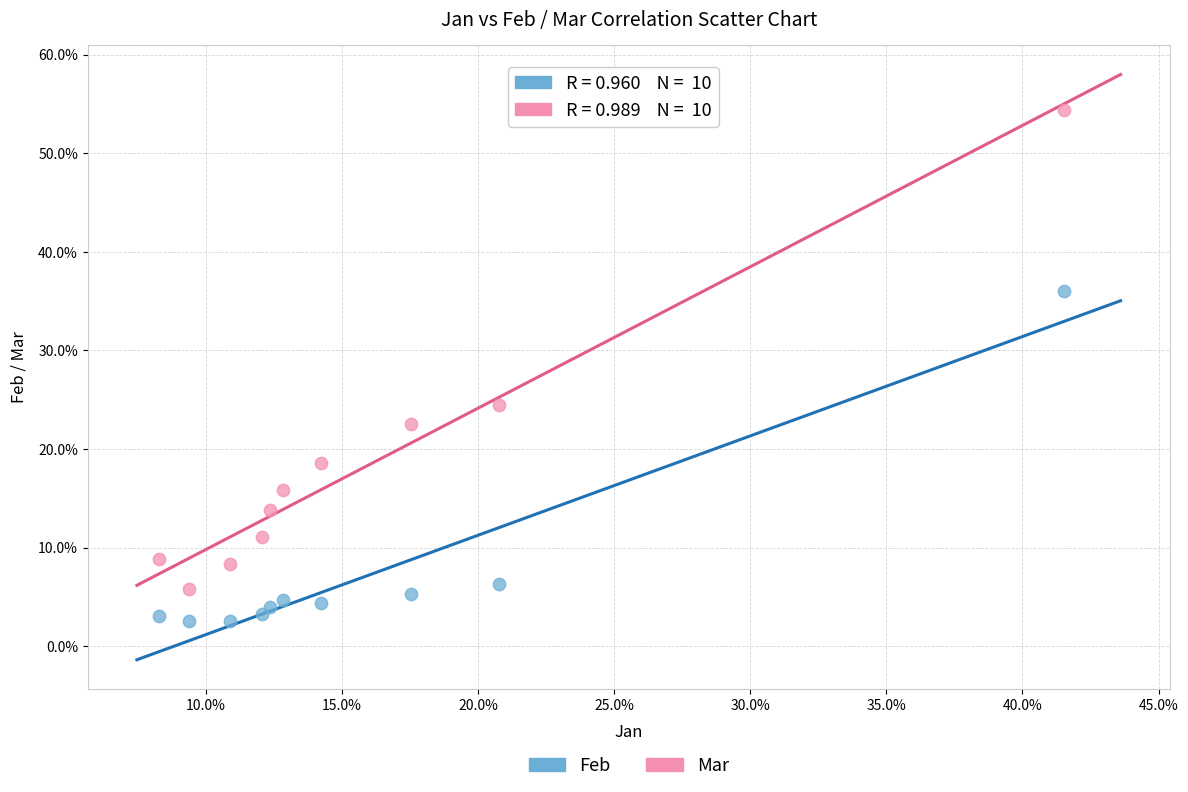

What are all the series names shown in the legend?

Feb, Mar